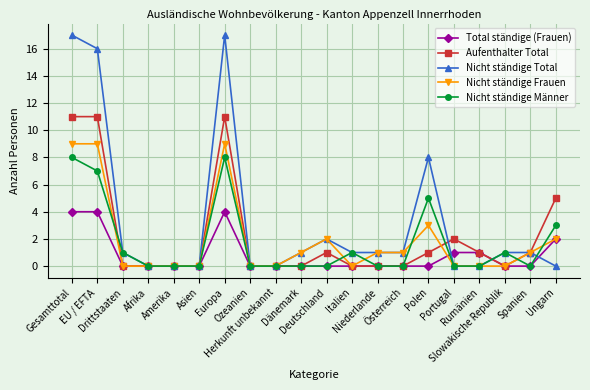

Is it true that Nicht ständige Männer equals 8 at Europa?

True